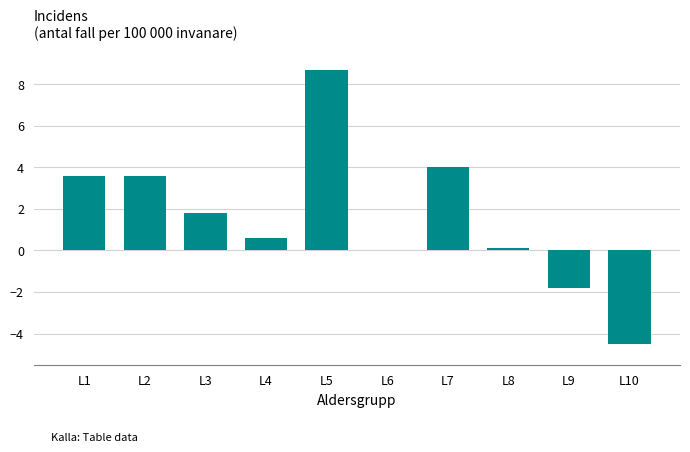

Reading left to right, what are all the values shown in this chart?

L1=3.6	L2=3.6	L3=1.8	L4=0.6	L5=8.7	L6=0.0	L7=4.0	L8=0.1	L9=-1.8	L10=-4.5